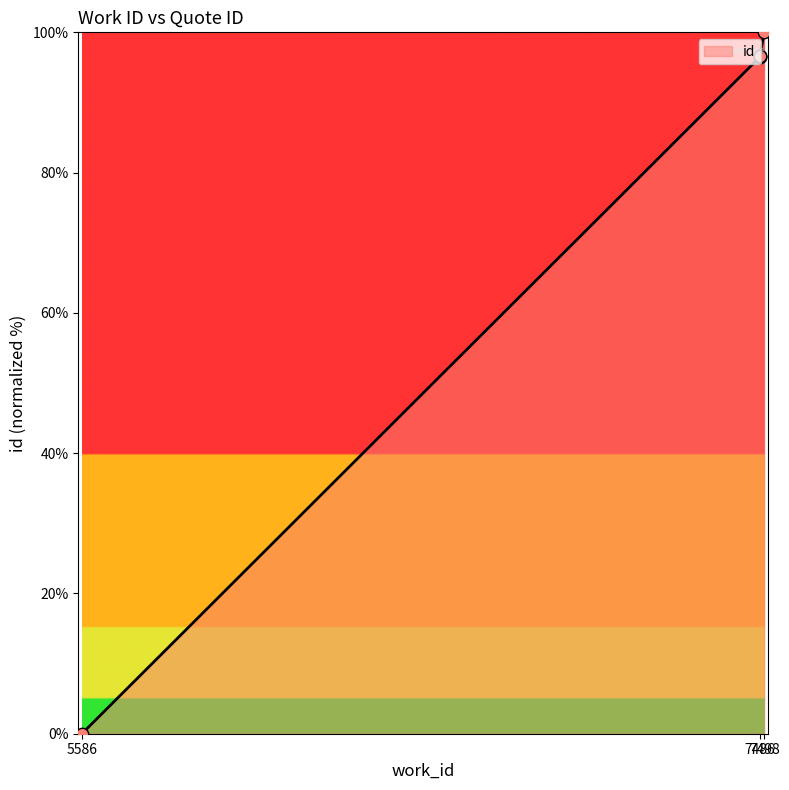

Between 5586 and 7486, which is larger?

7486